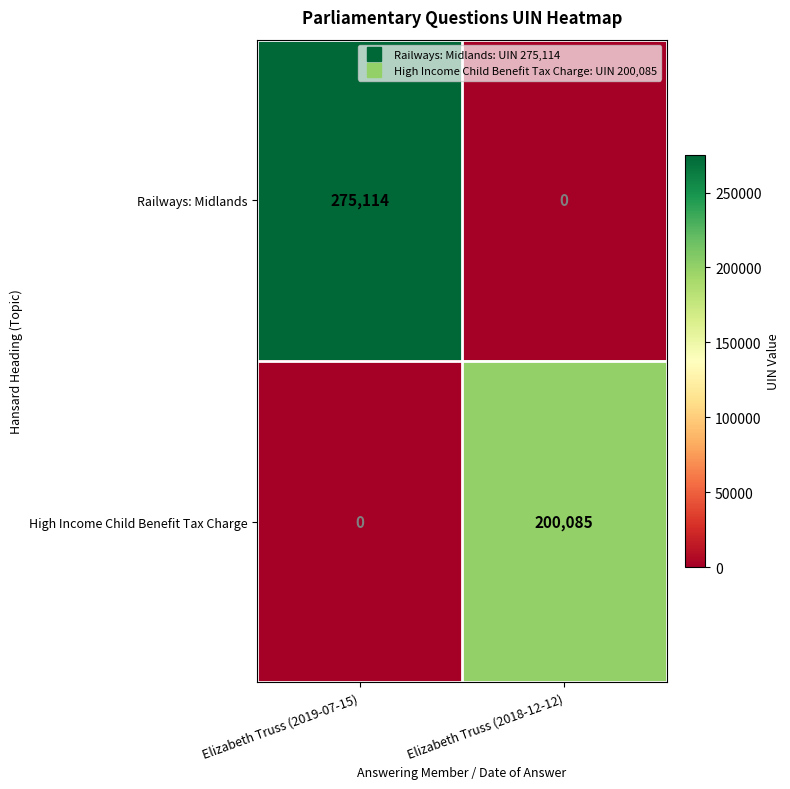

Is it true that High Income Child Benefit Tax Charge equals 0 at Elizabeth Truss (2019-07-15)?

True